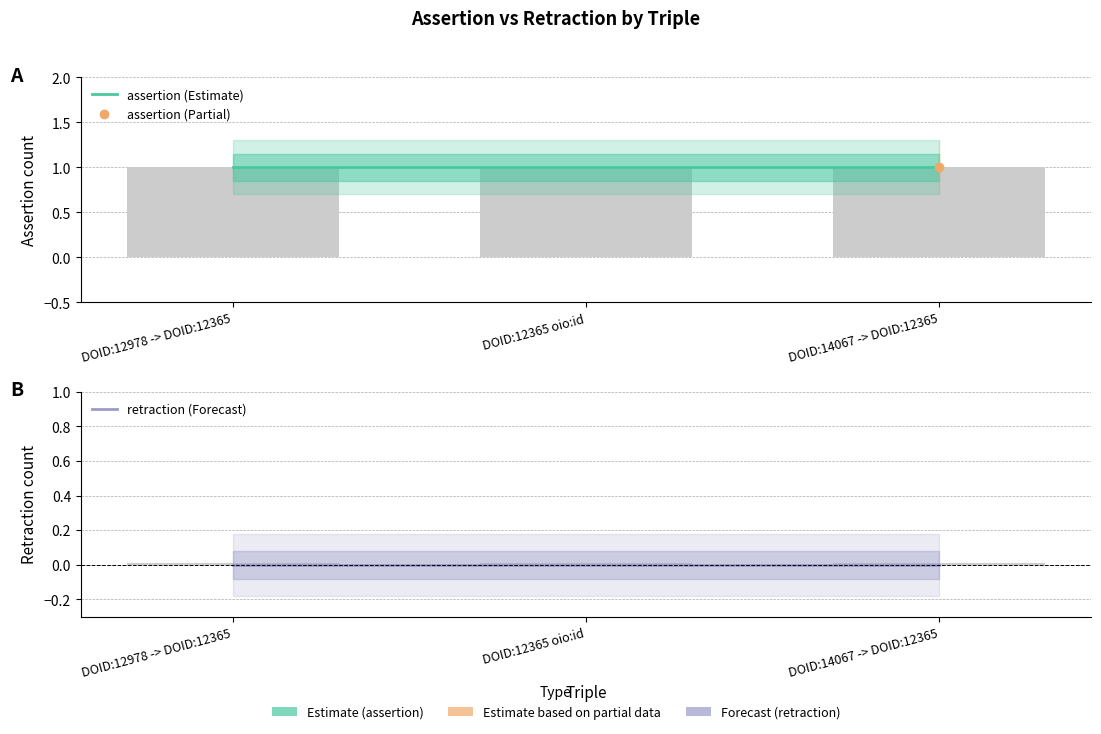

Which series has the widest spread of values?

assertion (Estimate)